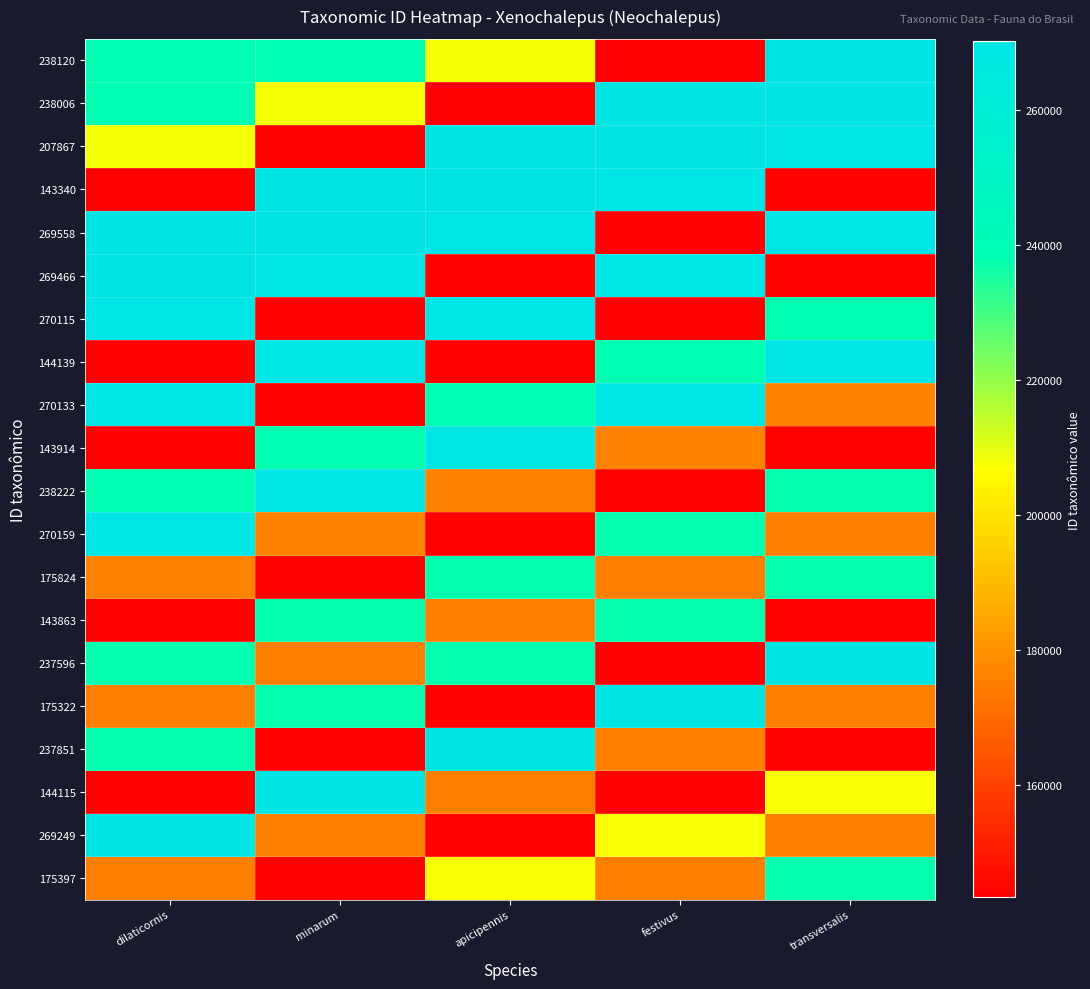

What is the total value across all series at festivus?

4105334